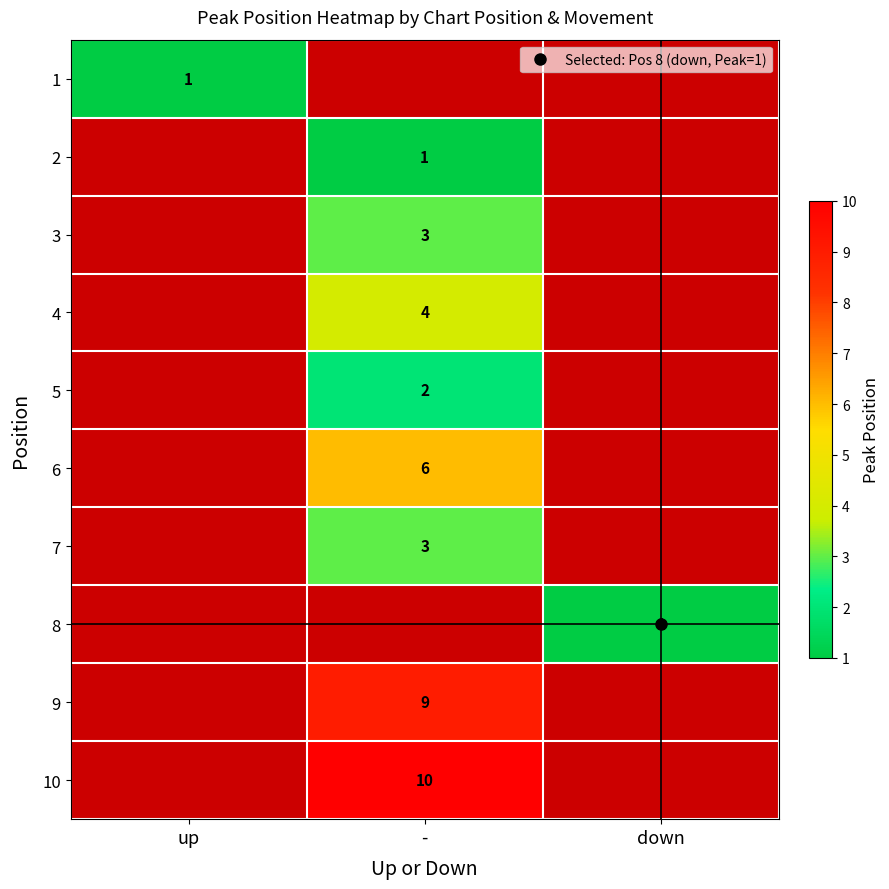

List the series in order of their overall mean, lowest first.

1, 2, 3, 4, 5, 6, 7, 8, 9, 10